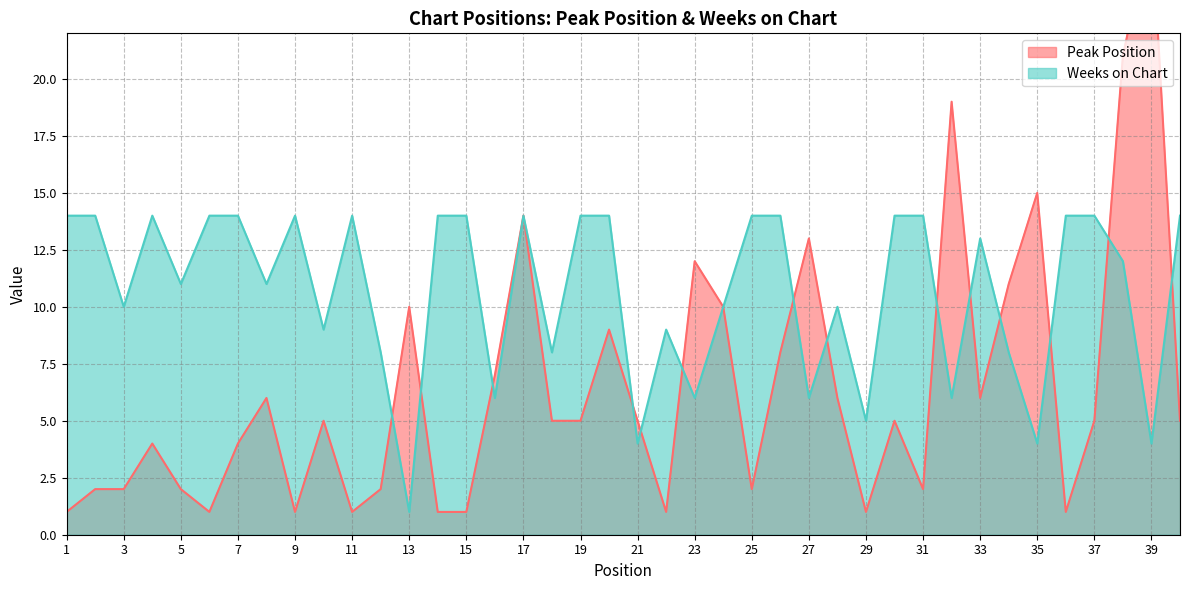

What is the average value of the Weeks on Chart series?

11